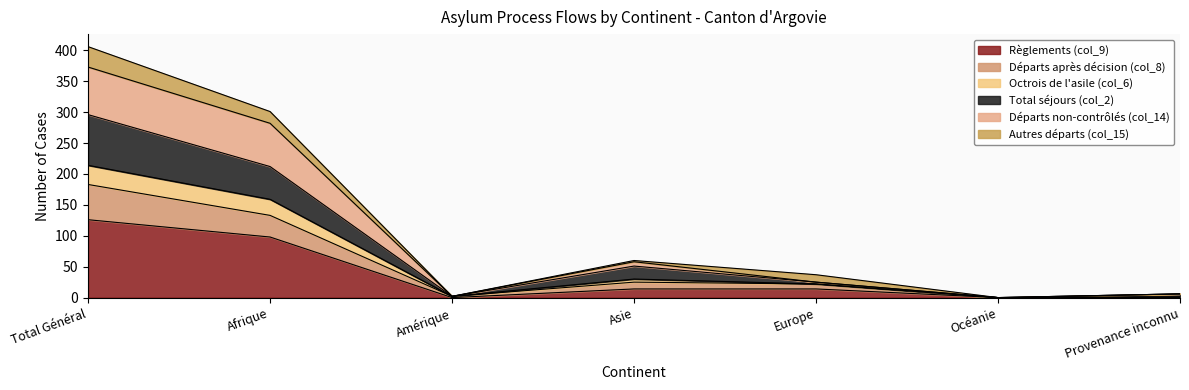

At which label does Règlements (col_9) reach its peak?

Total Général